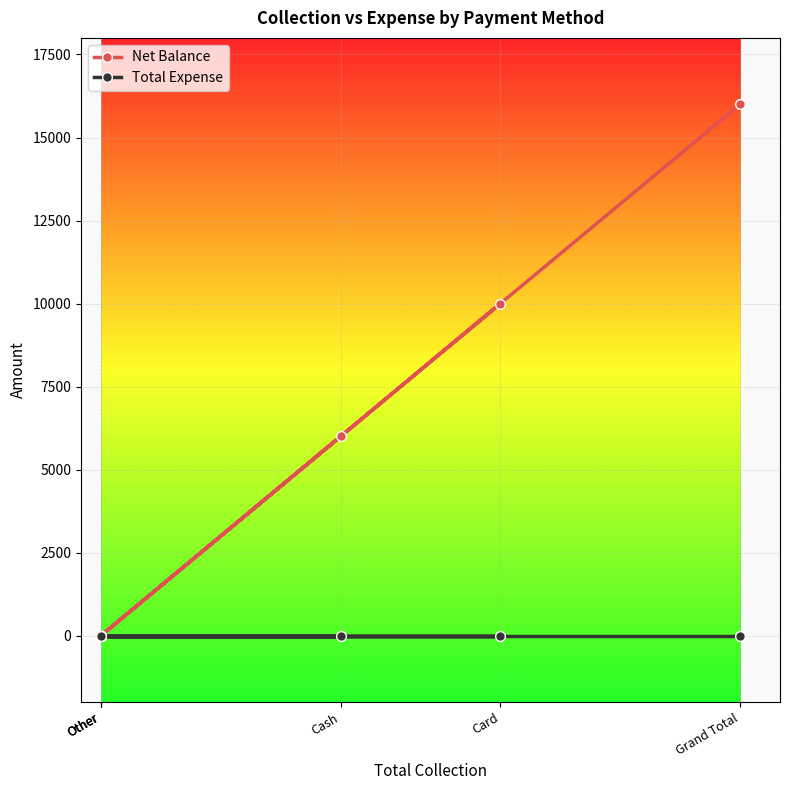

How many lines are shown in the chart?

2